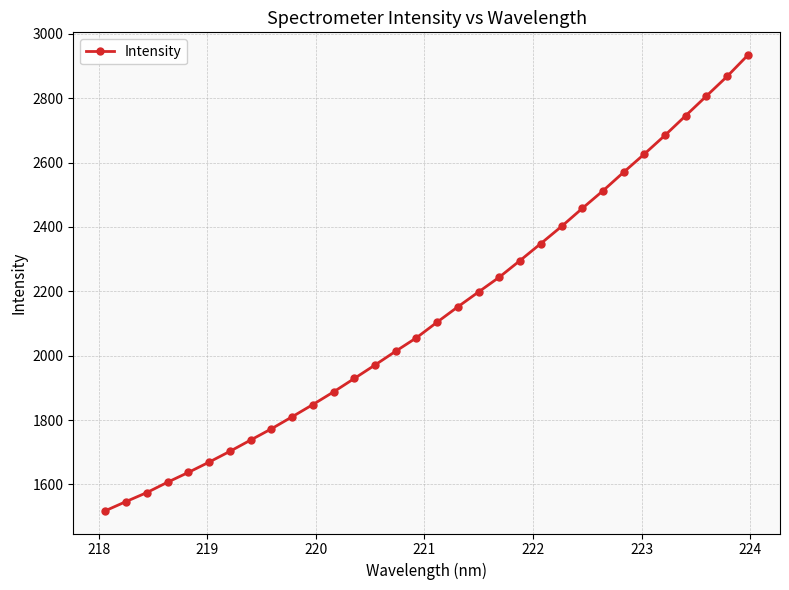

Reading right to left, extract all data points from this chart.

2934.0	2868.1	2807.1	2746.1	2685.1	2626.7	2570.2	2512.4	2457.7	2401.6	2348.4	2295.8	2244.2	2198.3	2152.1	2104.4	2055.7	2014.0	1971.1	1929.1	1887.5	1848.0	1810.0	1772.6	1737.7	1702.7	1669.3	1637.3	1606.9	1574.7	1546.8	1518.2